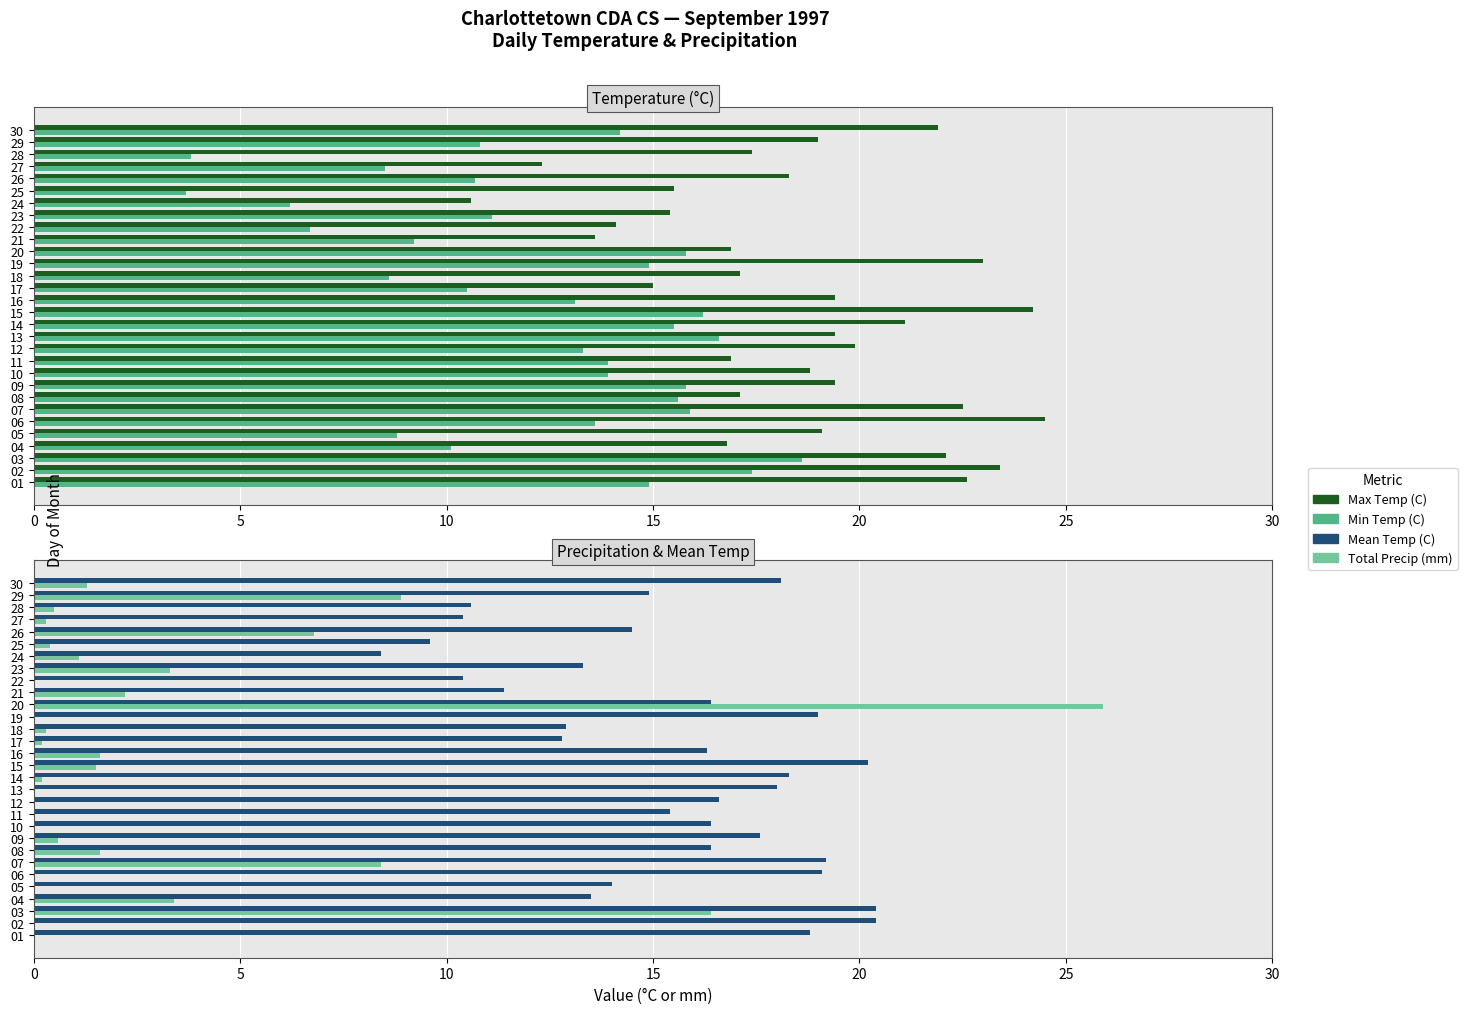

Which series has the largest range (max minus min)?

Total Precip (mm)